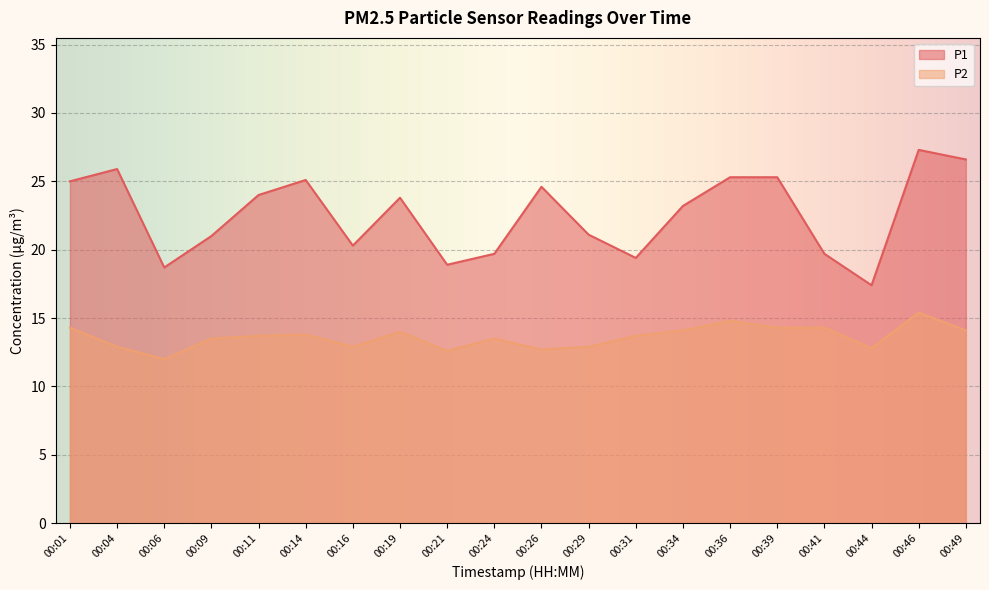

List the series in order of their overall mean, highest first.

P1, P2